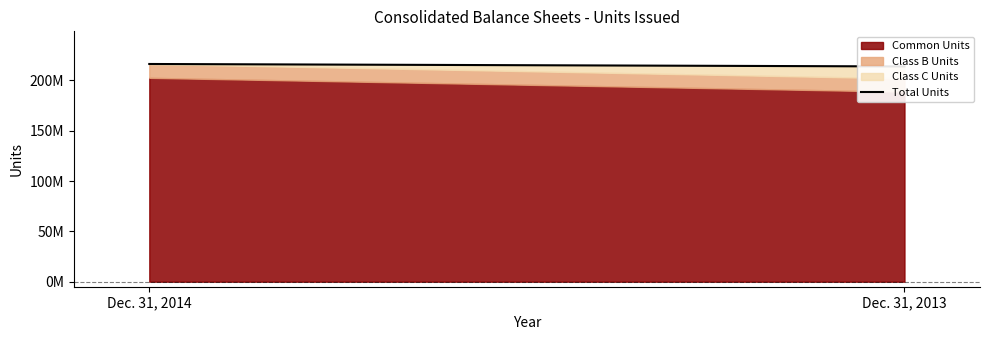

What is the difference between the Class B Units values at Dec. 31, 2013 and Dec. 31, 2014?

537138